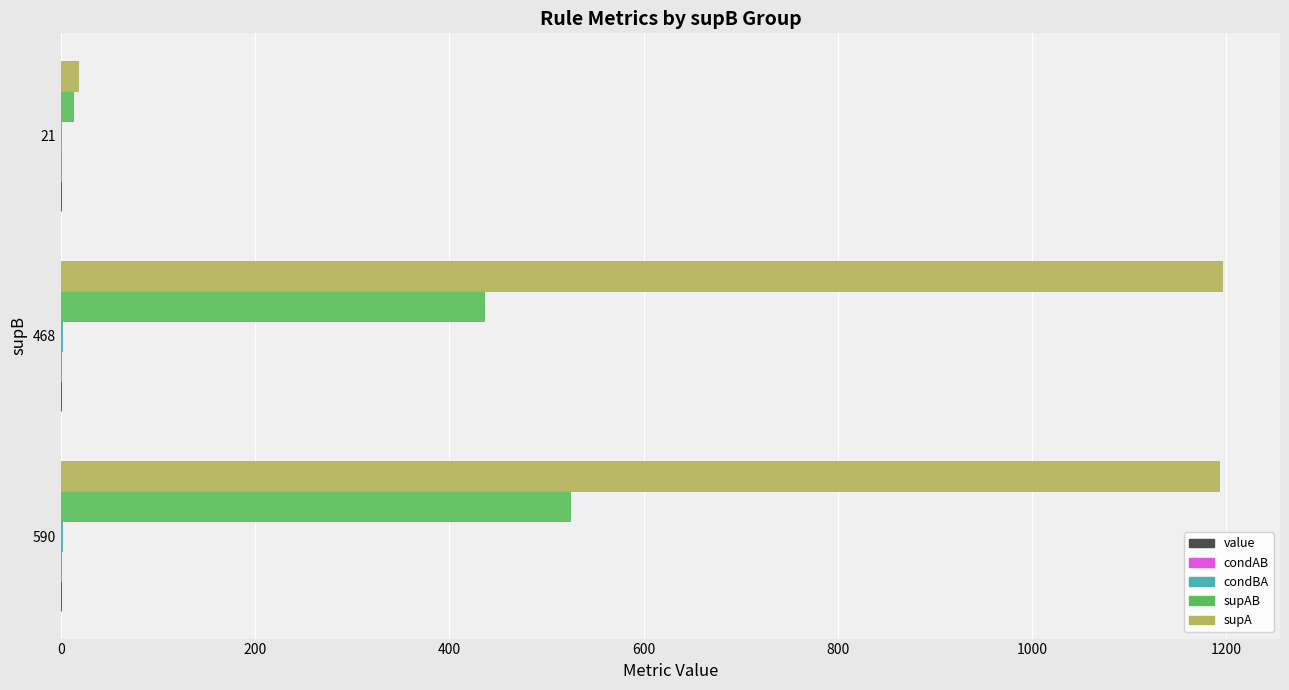

At which label is supAB closest to 268?

468